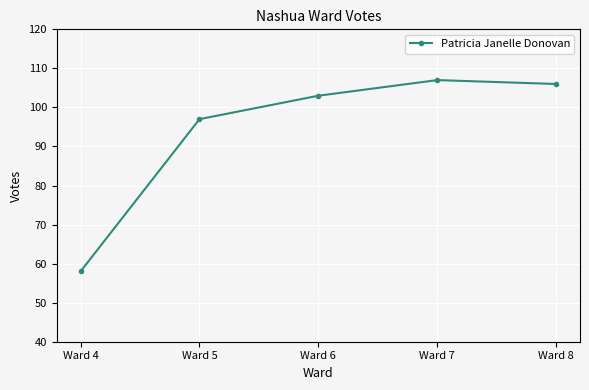

What is the minimum value shown in the chart?

58